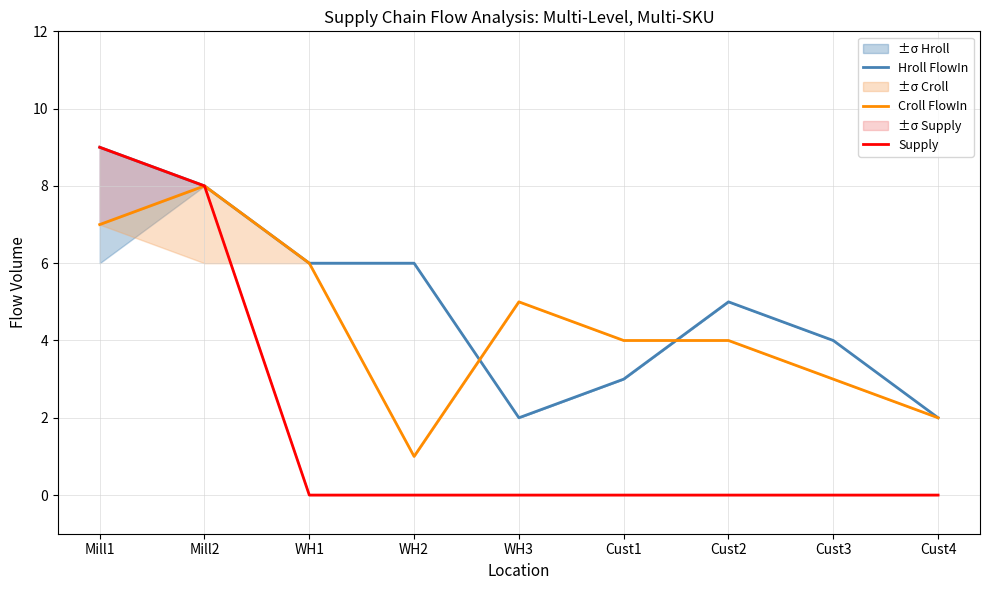

Reading right to left, transcribe all the data shown in this chart.

Hroll FlowIn: 2	4	5	3	2	6	6	8	9
Croll FlowIn: 2	3	4	4	5	1	6	8	7
Supply: 0	0	0	0	0	0	0	8	9